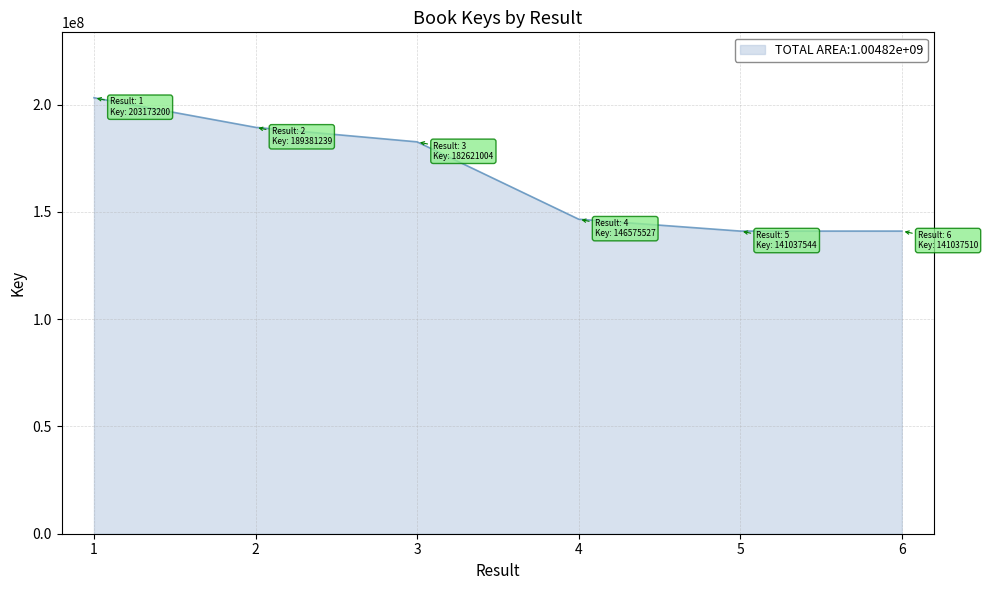

True or false: there are more than 2 points higher than both neighbors.

False